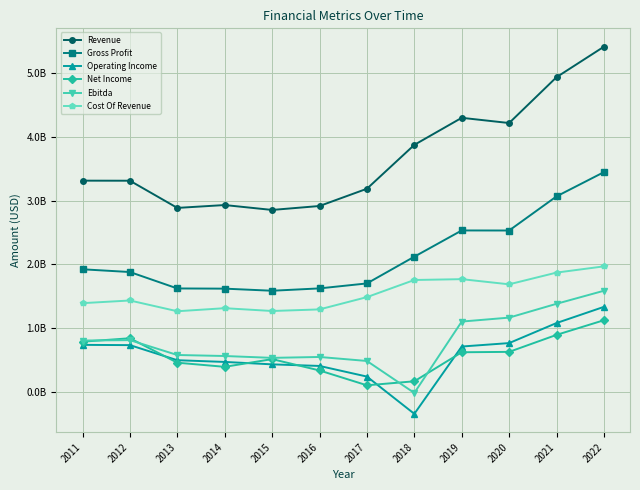

In Net Income, how many points are higher than both neighbors (excluding endpoints)?

2